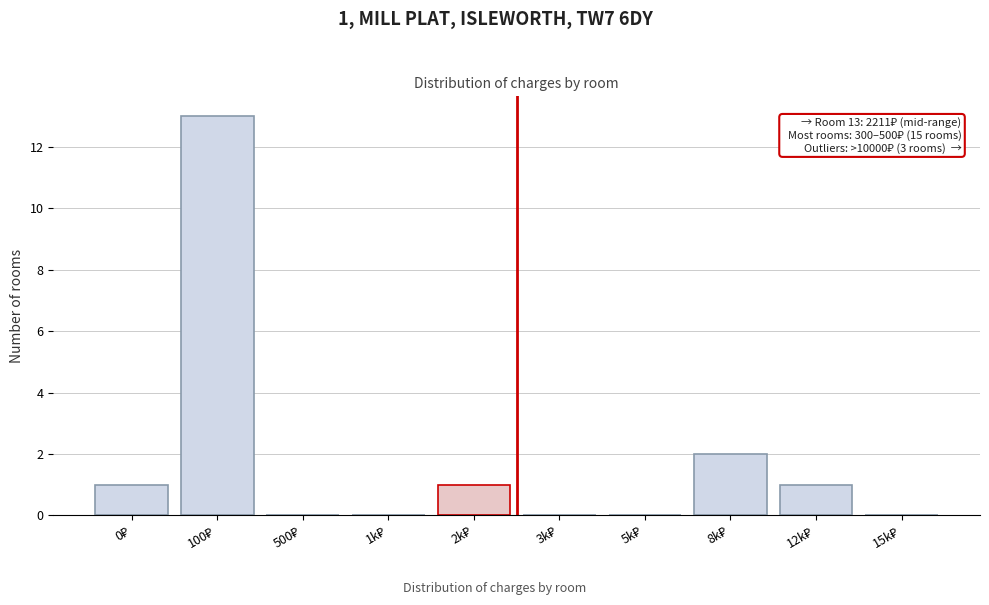

What is the maximum value shown in the chart?

13